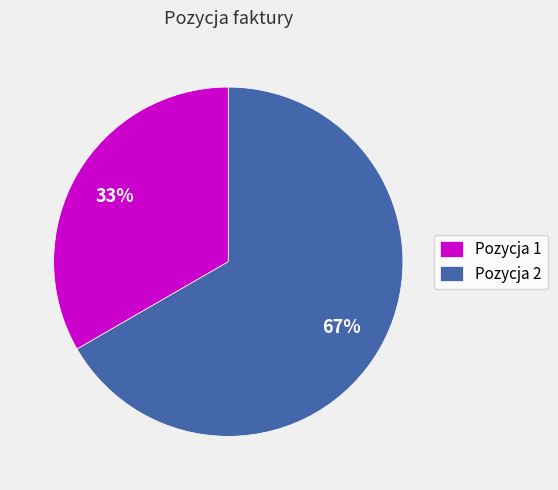

What percentage is the Pozycja 1 slice, to the nearest percent?

33%